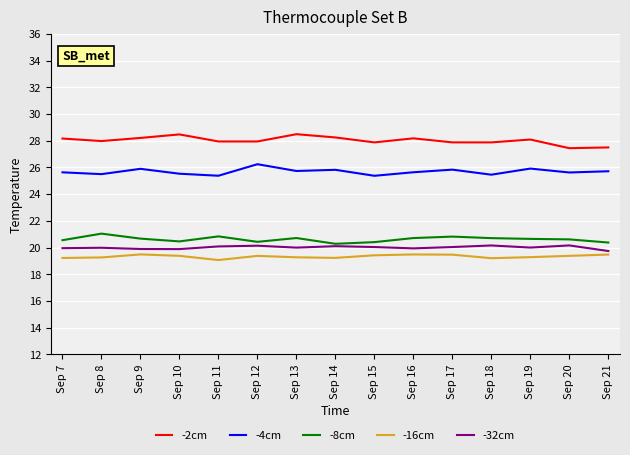

How many lines are shown in the chart?

5